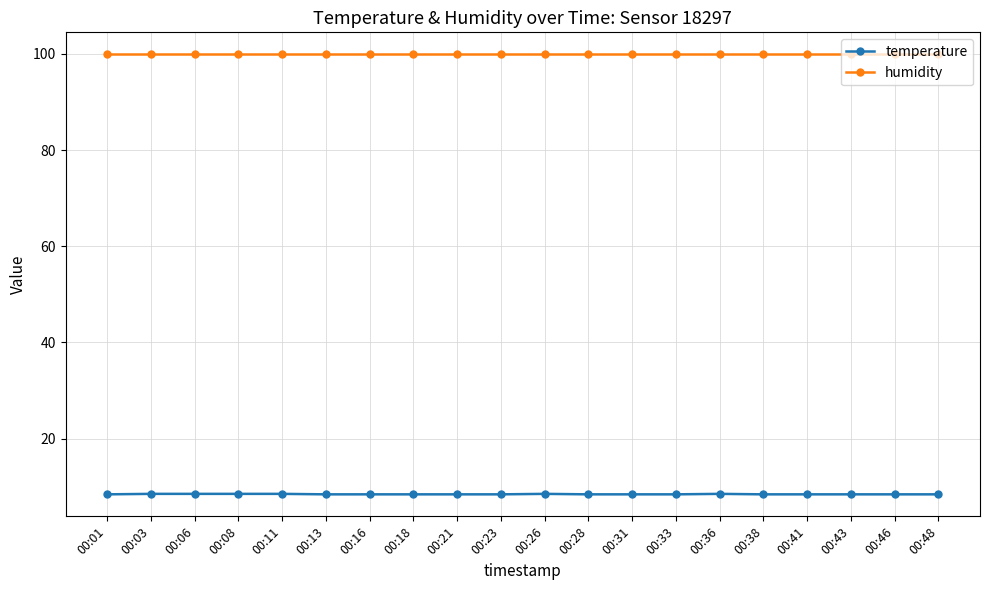

What is the value of the humidity point at the 19th from the left?

99.9